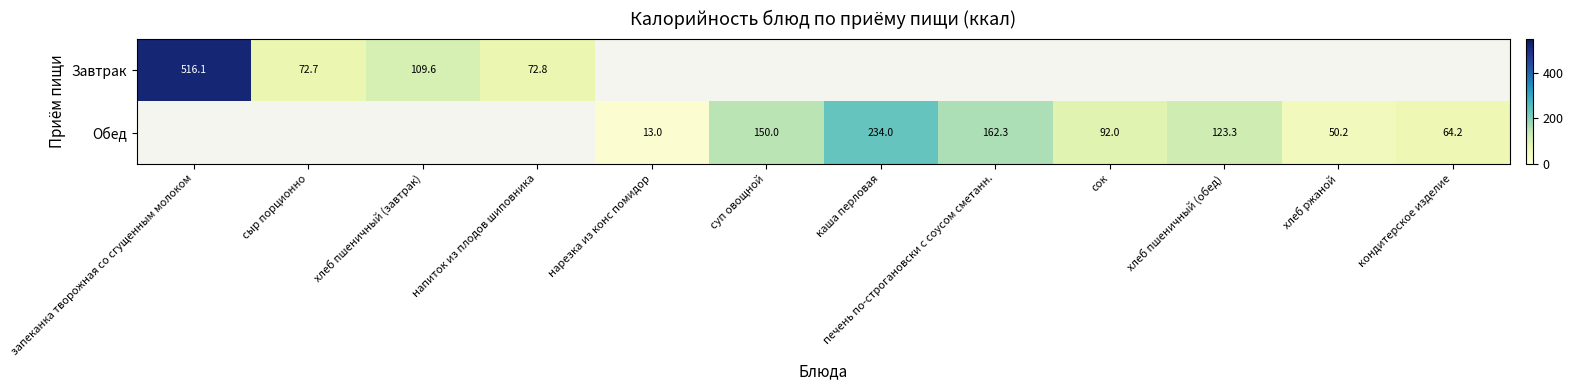

List the series in order of their overall mean, highest first.

Завтрак, Обед